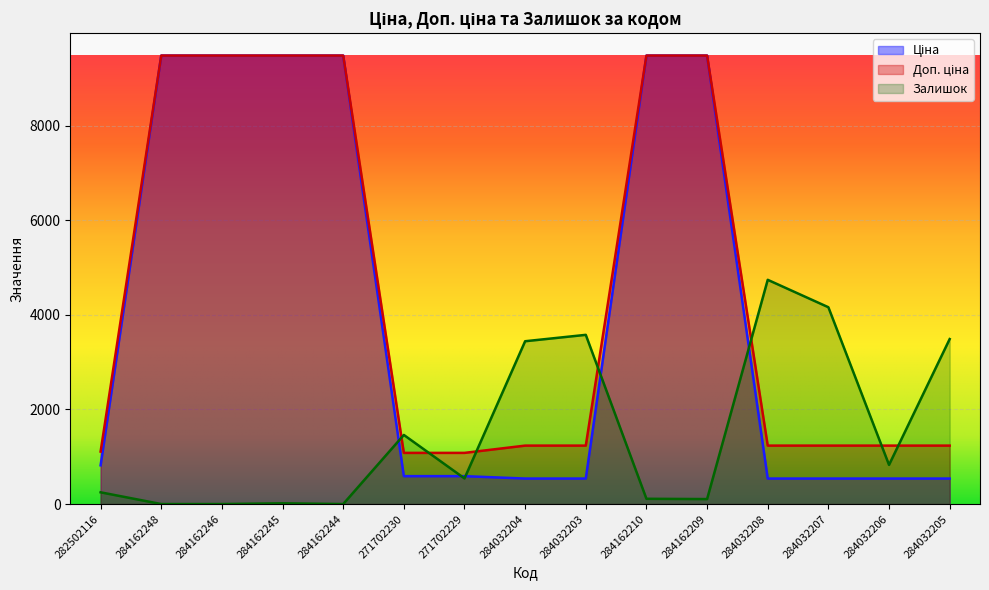

The Ціна series shows 539.0 at 284032203. True or false?

True